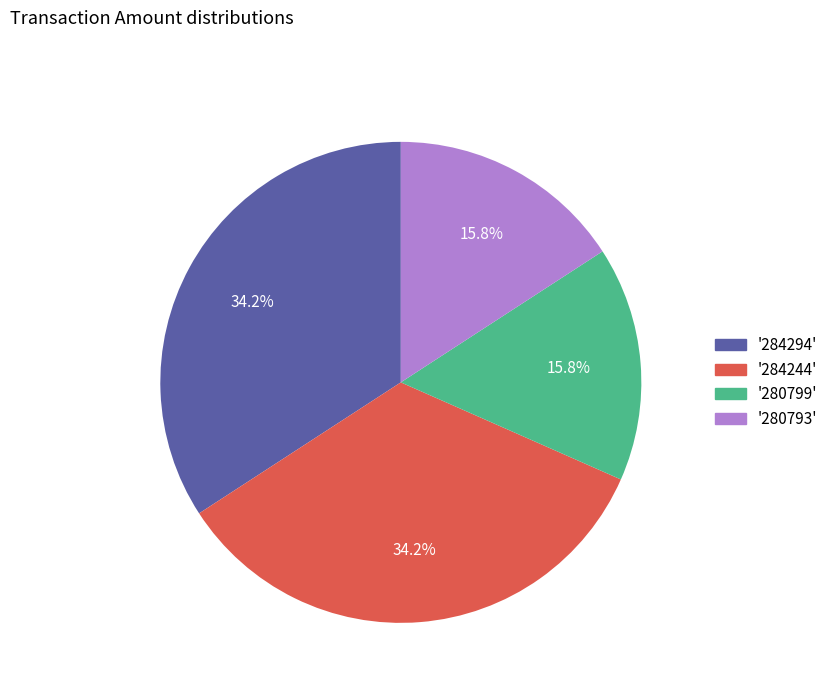

How much of the chart is everything except '280799'?

84.2%